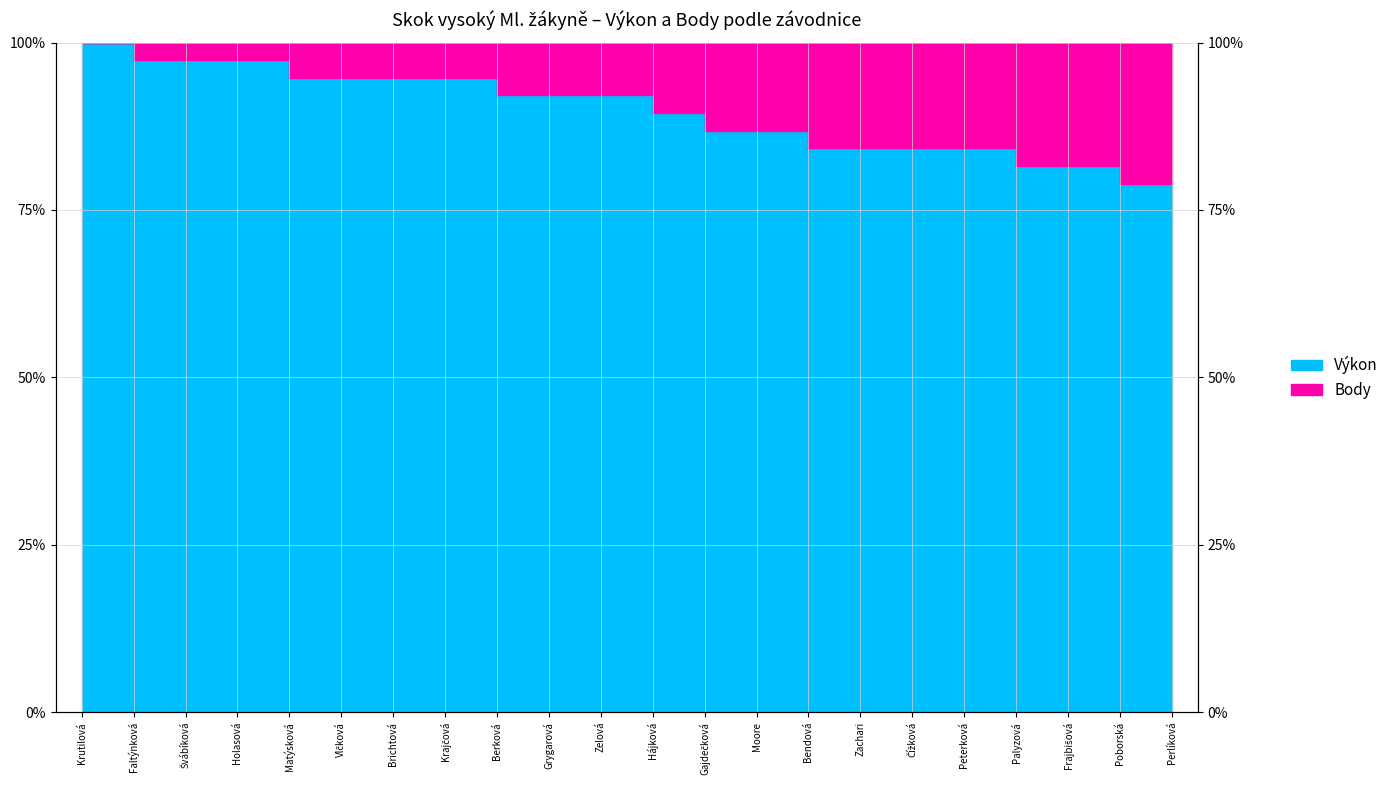

Does the chart have visible grid lines?

Yes